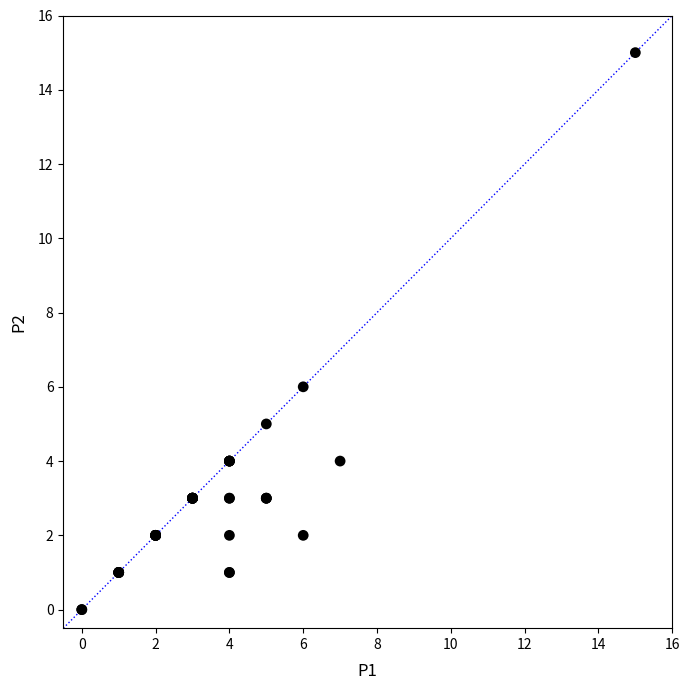

What Y value in the scatter plot is closest to 7?

6